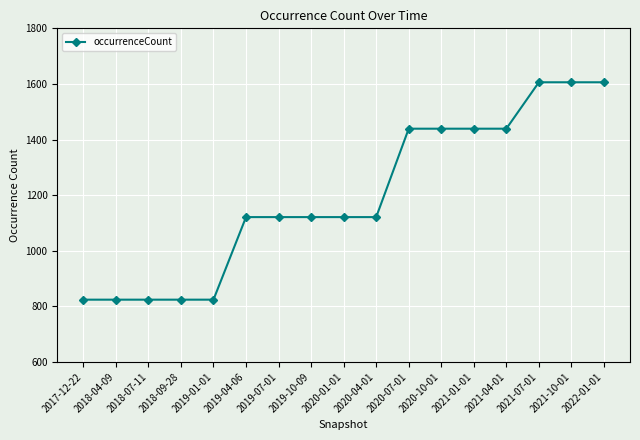

How many data points are less than 1121?

5